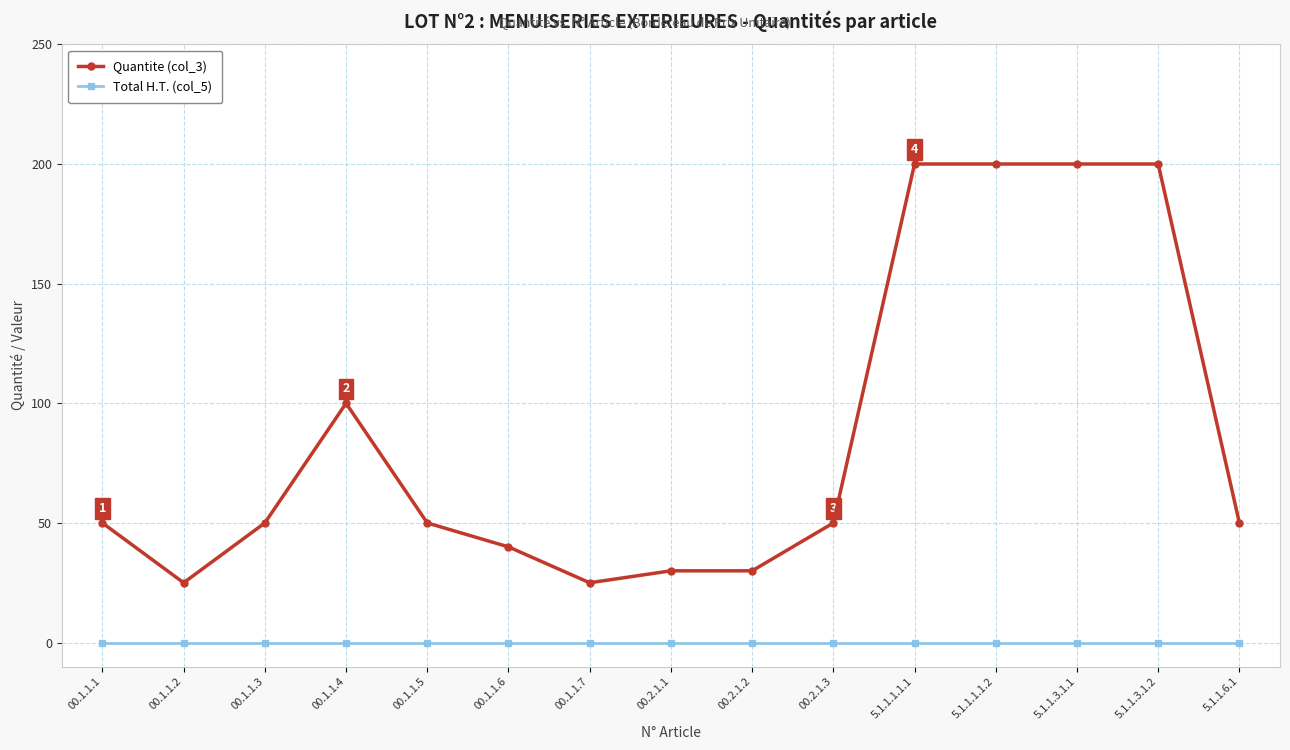

Rank the series by their maximum value, from highest to lowest.

Quantite (col_3), Total H.T. (col_5)